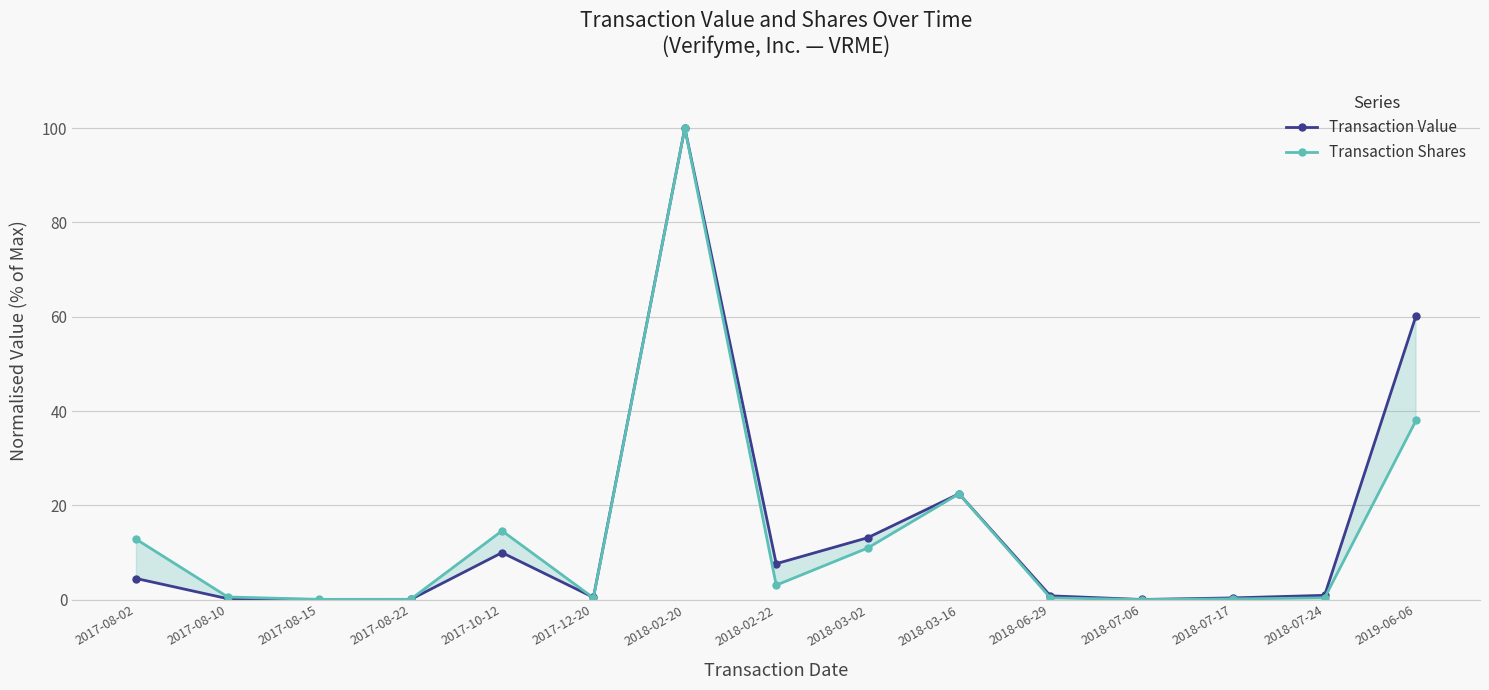

The Transaction Value series shows 0.8 at 2018-06-29. True or false?

True